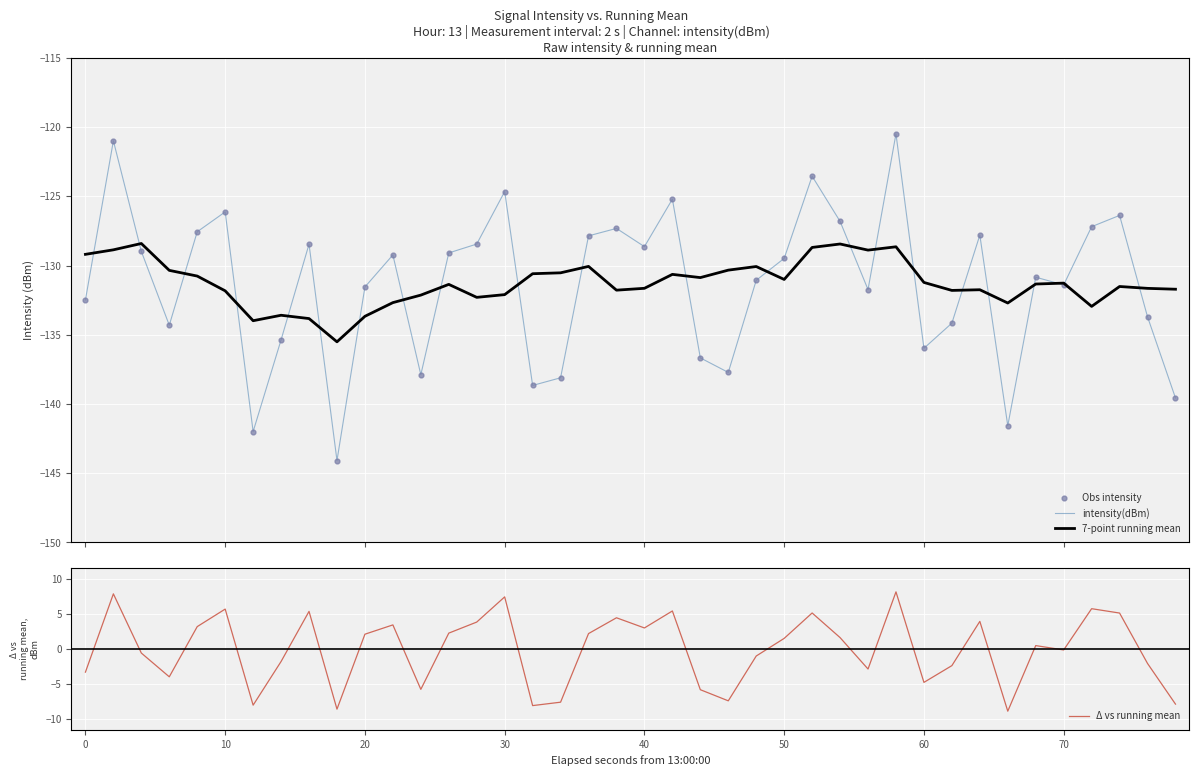

What are all the series names shown in the legend?

intensity(dBm), 7-point running mean, Obs intensity, Δ vs running mean